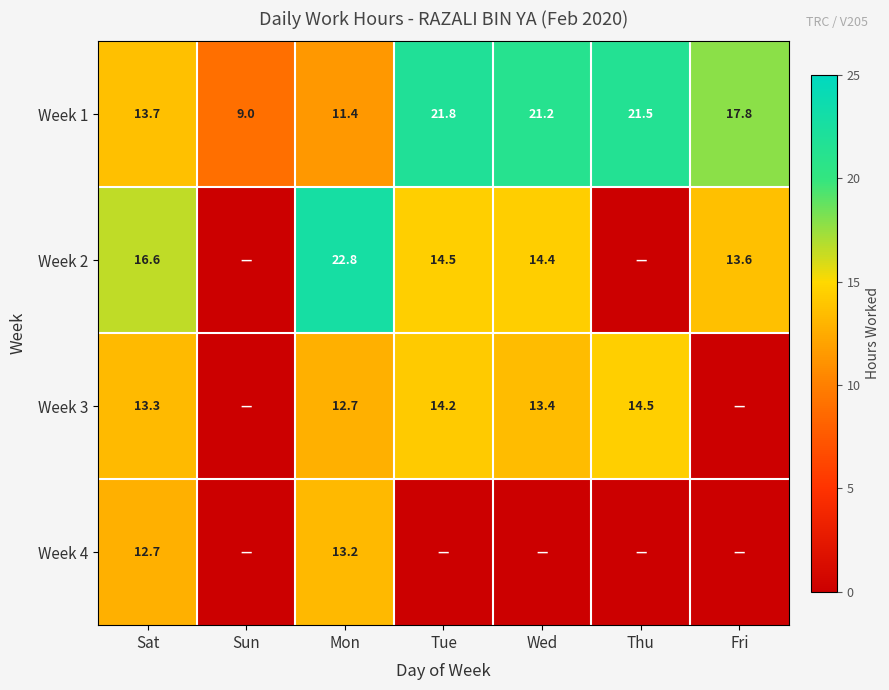

Between Tue and Sat, which is larger?

Tue